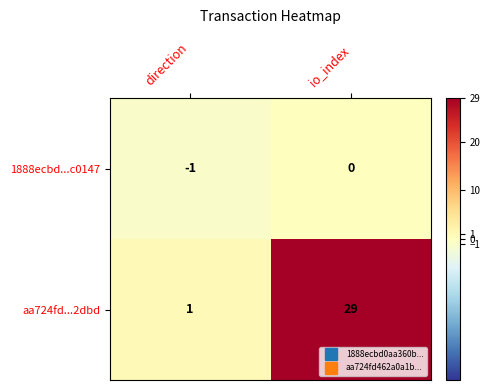

List the series in order of their overall mean, highest first.

aa724fd...2dbd, 1888ecbd...c0147